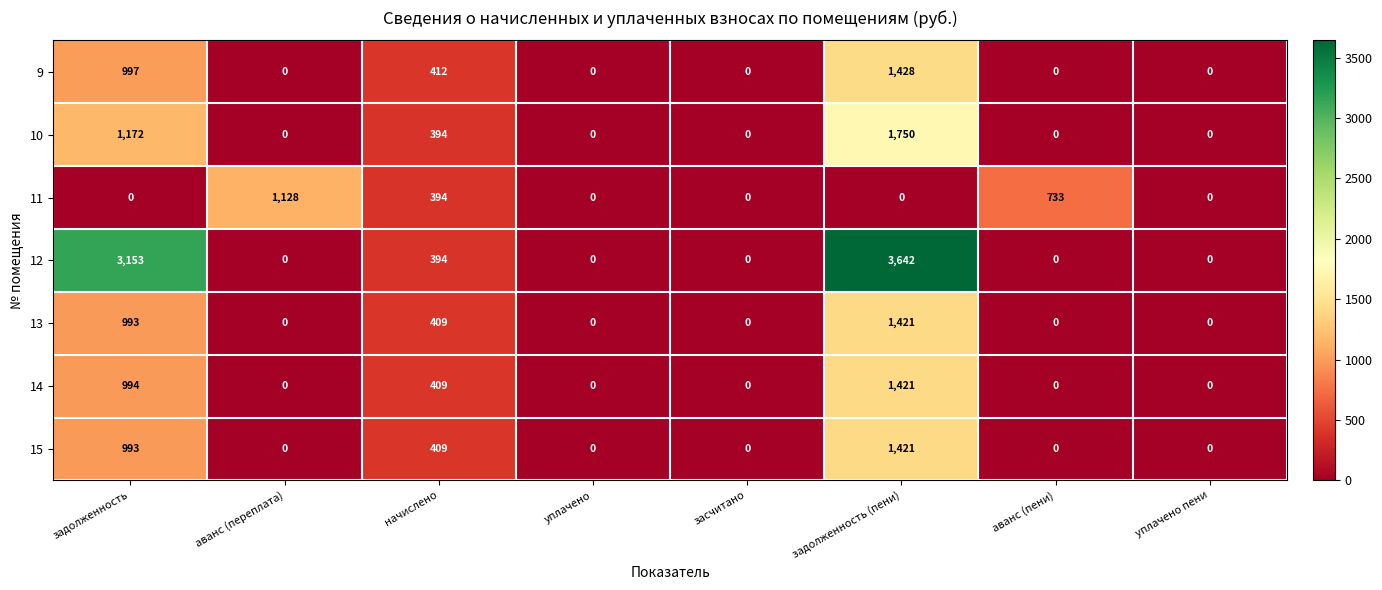

True or false: 15 has a value of 0 at уплачено.

True